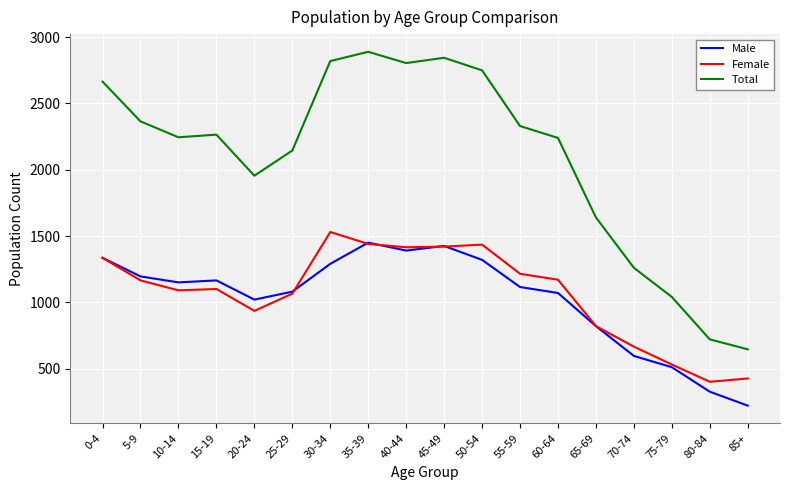

At 70-74, list the series in order from smallest to largest.

Male, Female, Total